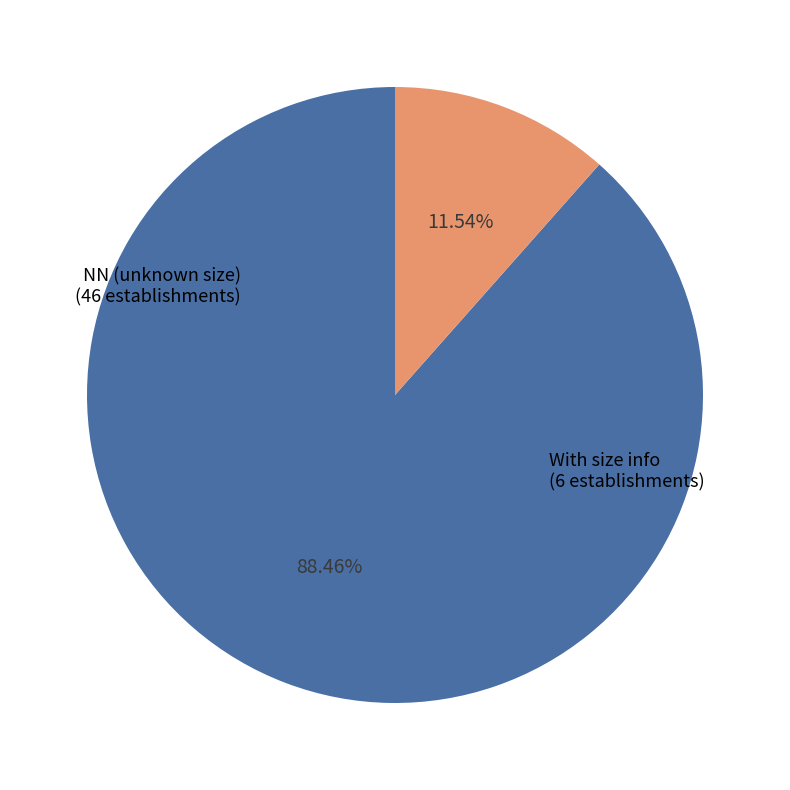

Does NN (unknown size) represent more than half of the total?

Yes